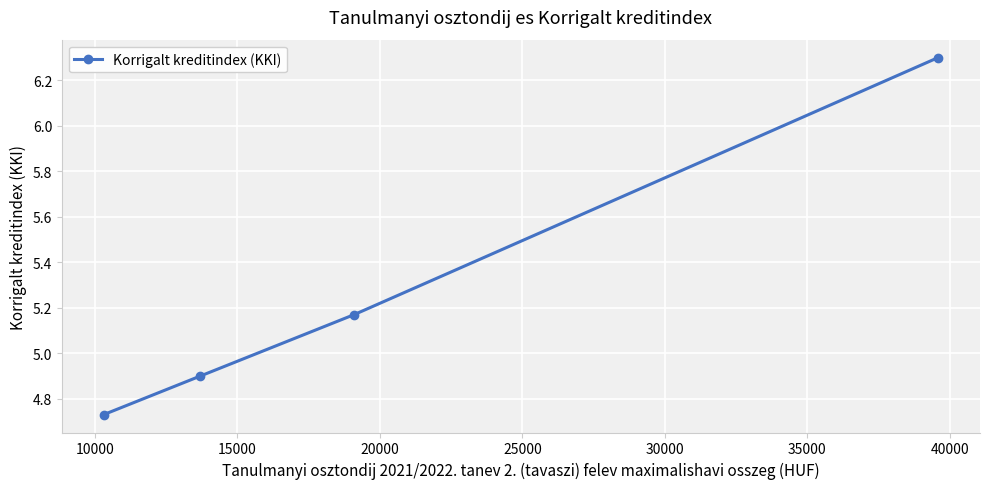

Is this an area chart (filled region under the line)?

No